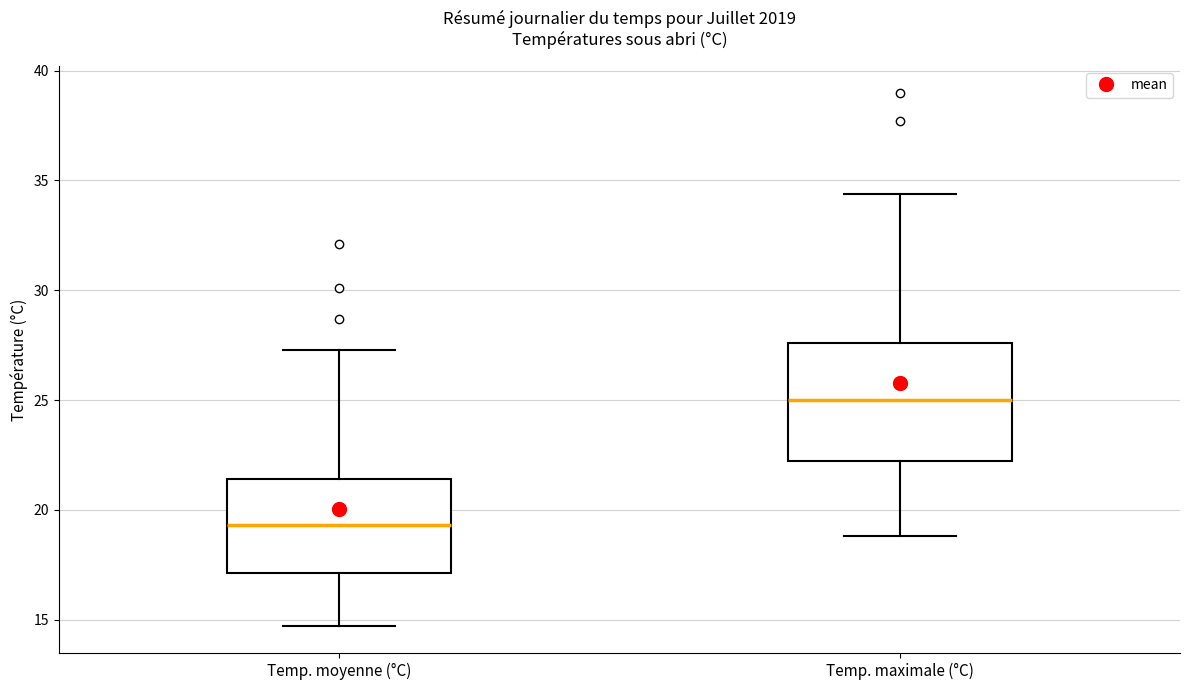

Reading left to right, read every box against the y-axis: the position of its median line, the range the box covers, and the ends of its whiskers. The values are not printed on the chart, so give them approximately, as read against the axis.

Temp. moyenne (°C): median 19.5, box 17.0 to 21.5, whiskers 14.5 to 27.5
Temp. maximale (°C): median 25.0, box 22.5 to 27.5, whiskers 19.0 to 34.5